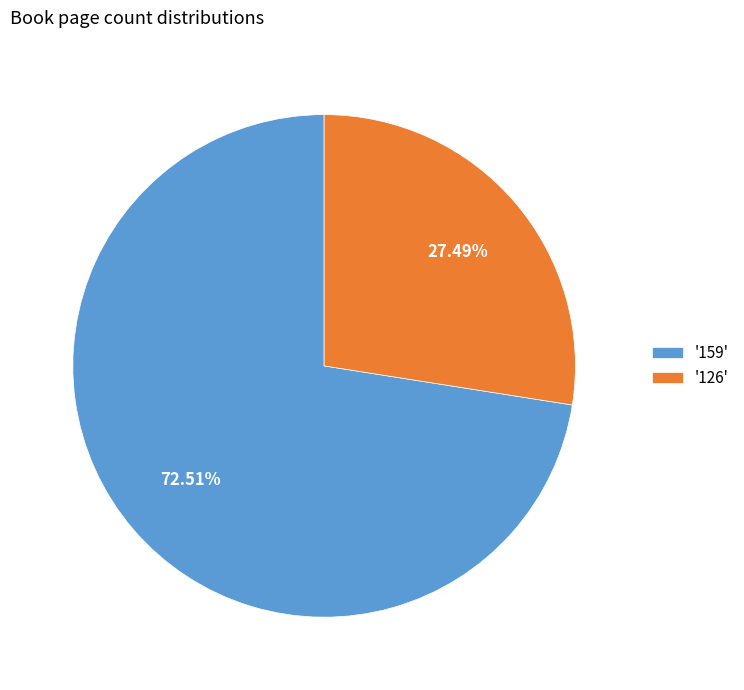

What is the largest slice in the pie chart?

'159'